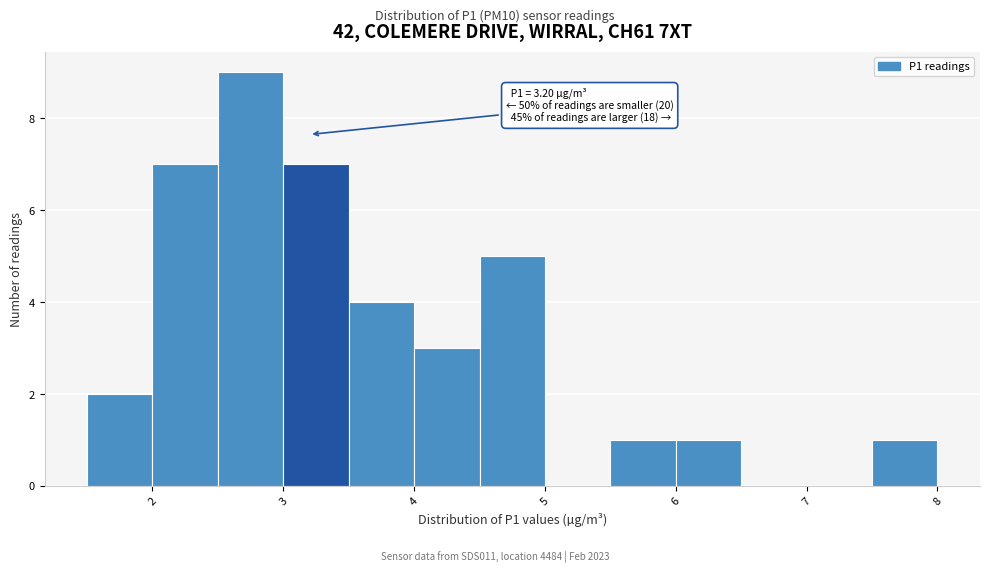

Over which range of the x-axis is the bar tallest?

2.5 to 3.0